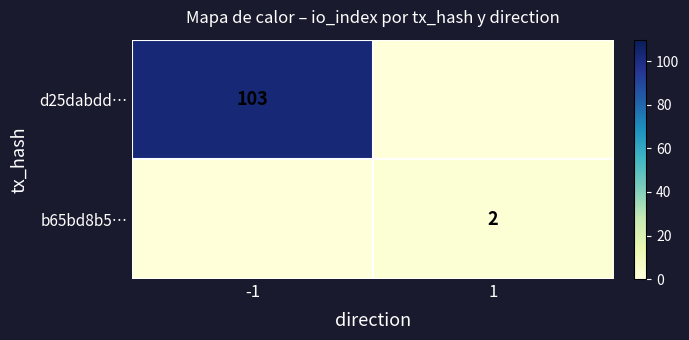

The value of d25dabdd… at -1 is 103. True or false?

True